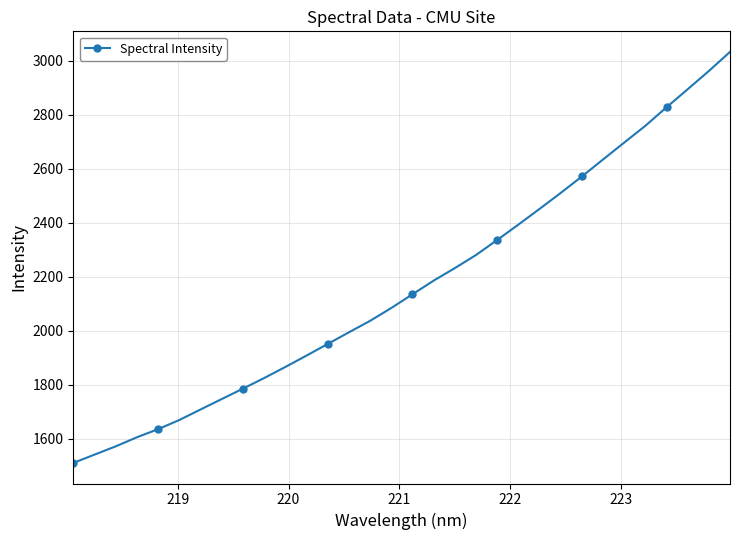

What is the smallest value displayed?

1510.1